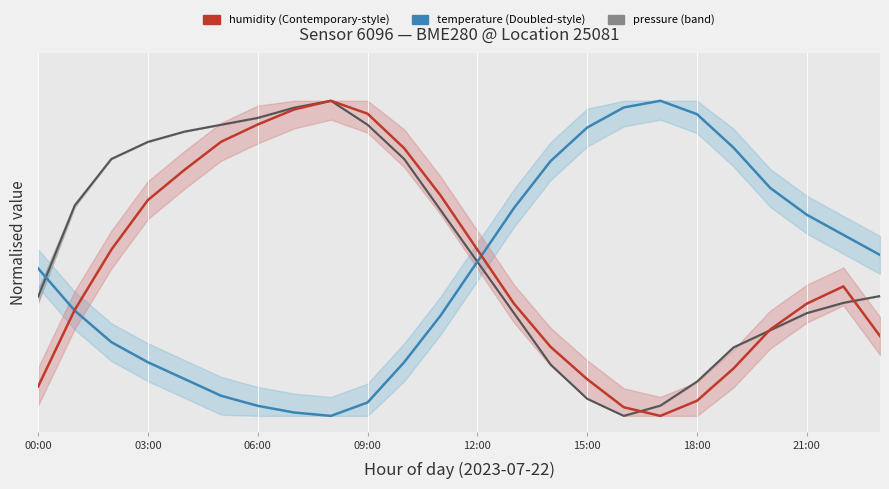

Between 9 and 22, which is larger?

9